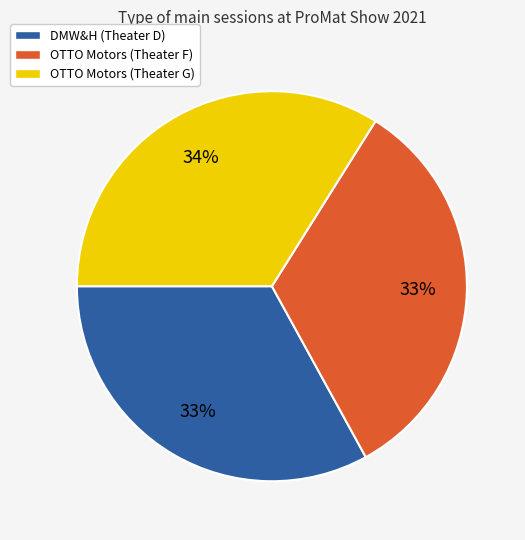

Which category has the biggest portion of the pie?

OTTO Motors (Theater G)